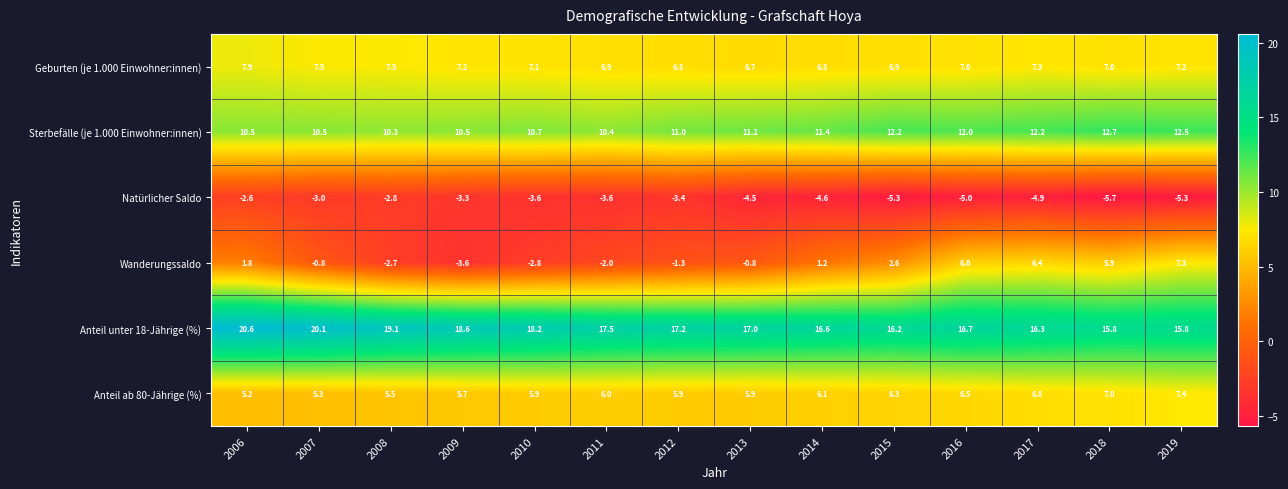

What is the highest value of the Geburten (je 1.000 Einwohner:innen) series?

7.9